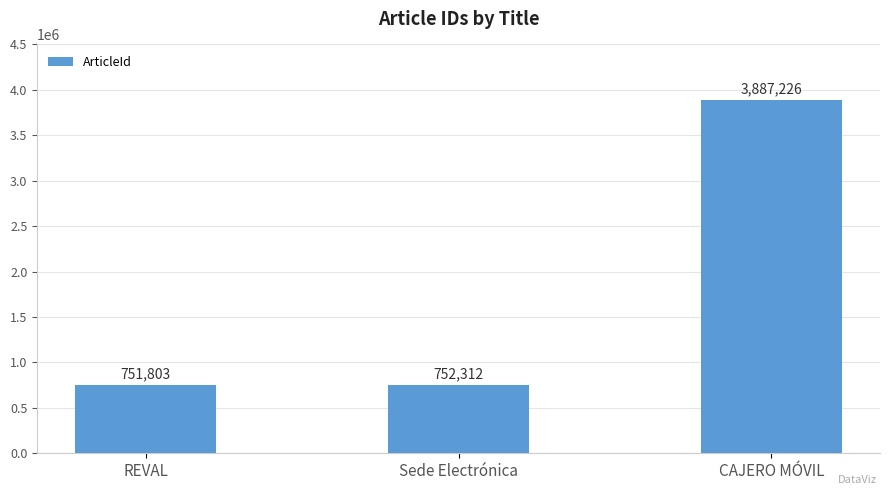

Where is the data nearest to the value 2319514?

Sede Electrónica